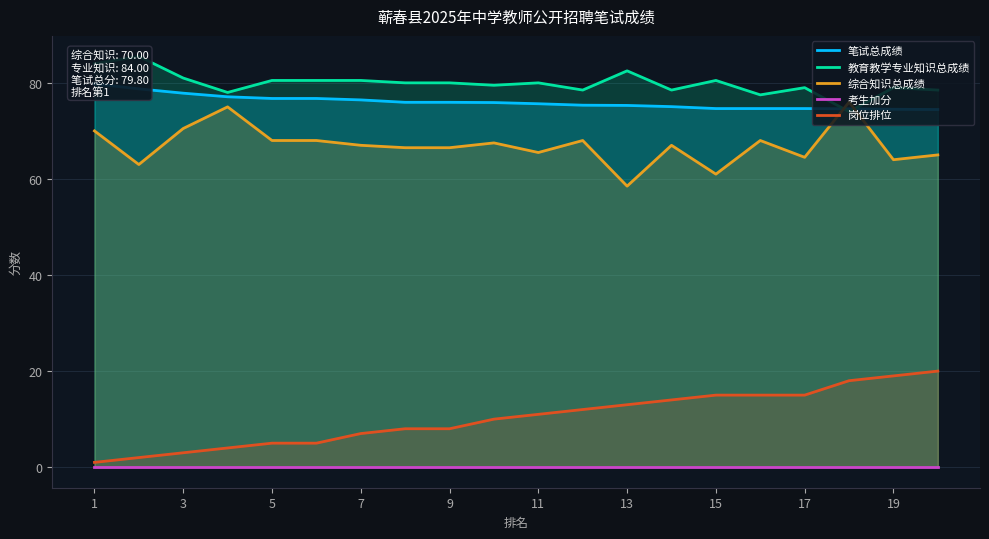

True or false: 岗位排位 and 综合知识总成绩 intersect in this chart.

False